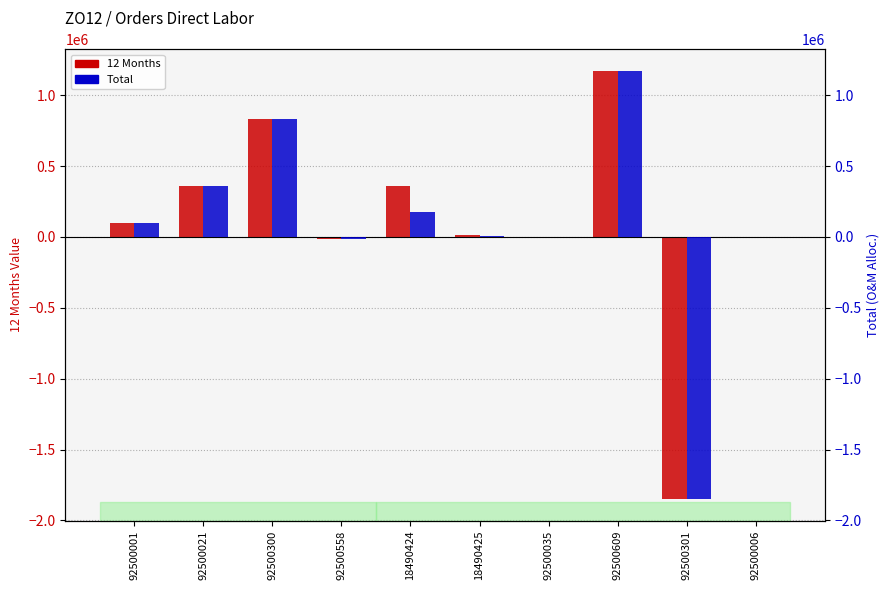

Reading left to right, transcribe all the data shown in this chart.

12 Months: 92500001=100000.0	92500021=357881.9	92500300=829431.5	92500558=-14558.8	18490424=357068.5	18490425=15111.6	92500035=250.0	92500609=1173166.4	92500301=-1850492.6	92500006=3116.1
Total: 92500001=100000.0	92500021=357881.9	92500300=829431.5	92500558=-14558.8	18490424=178524.0	18490425=7555.4	92500035=250.0	92500609=1173166.4	92500301=-1850492.6	92500006=3116.1